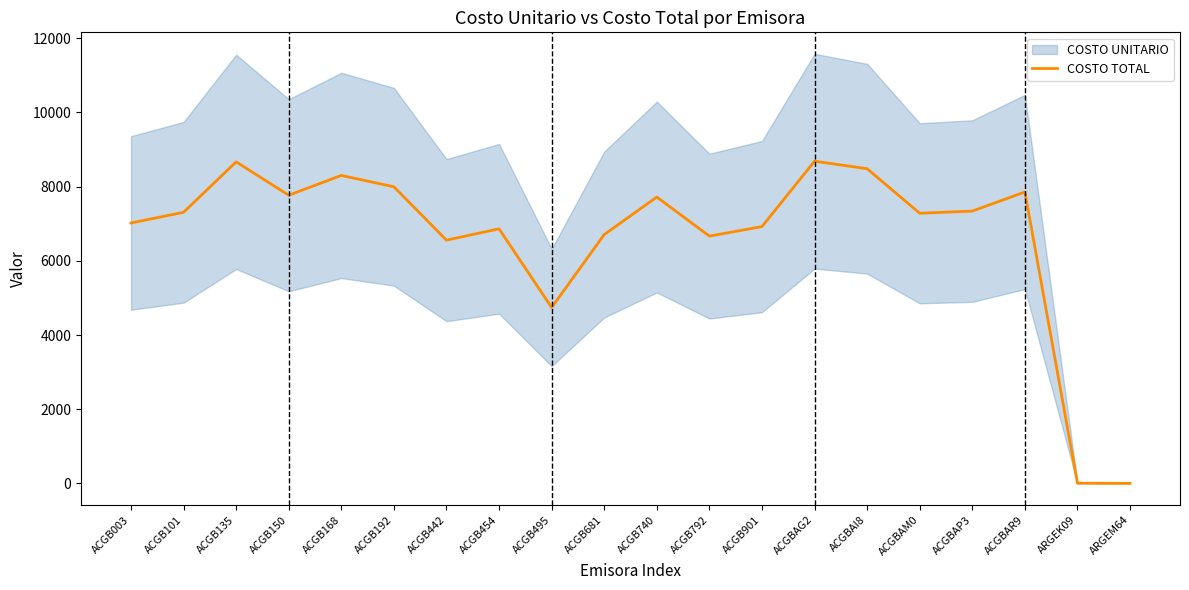

How many interior local valleys (lower than both neighbors) does the data have?

5